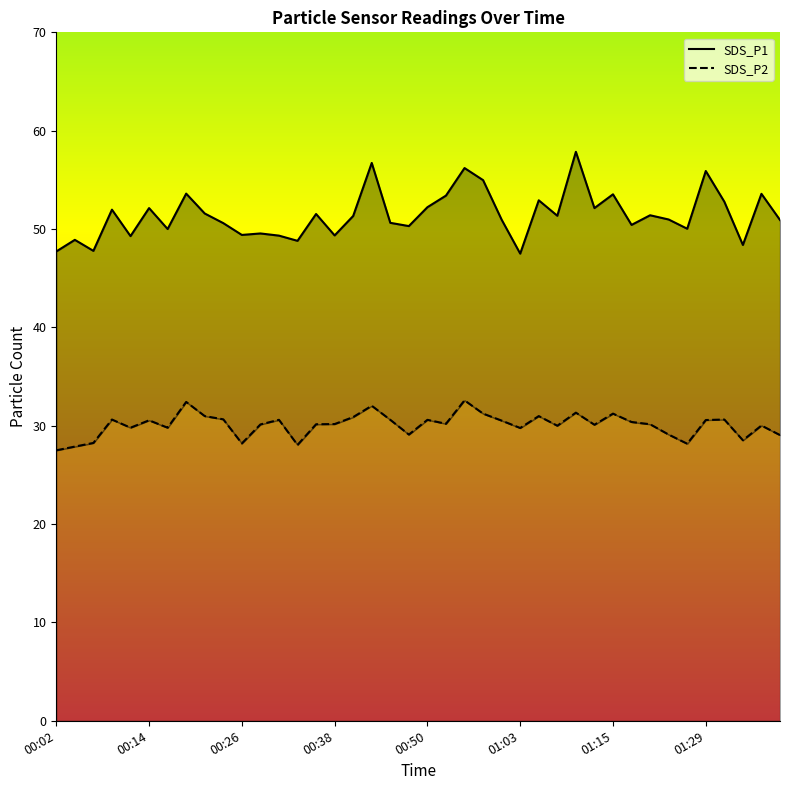

At which category does the chart reach its minimum across all series?

00:02